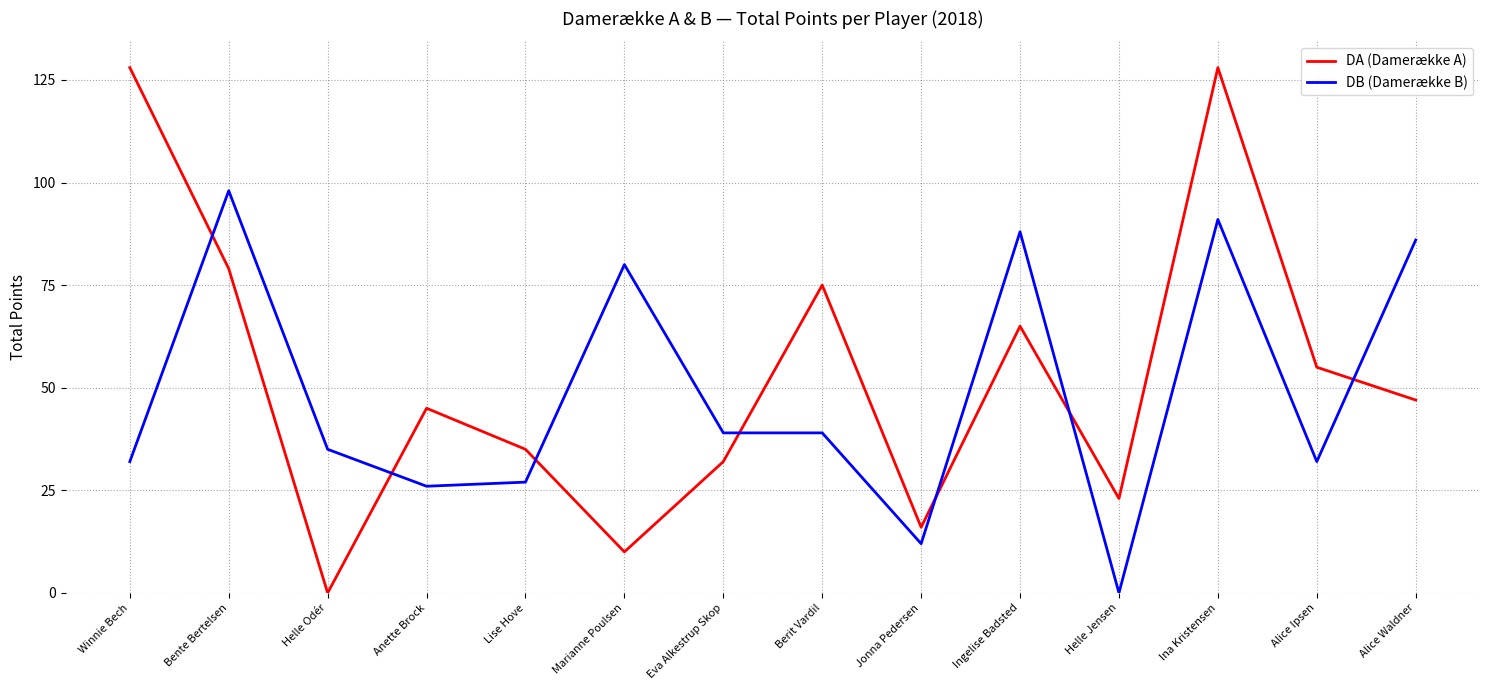

List the series in order of their peak value, lowest first.

DB (Damerække B), DA (Damerække A)